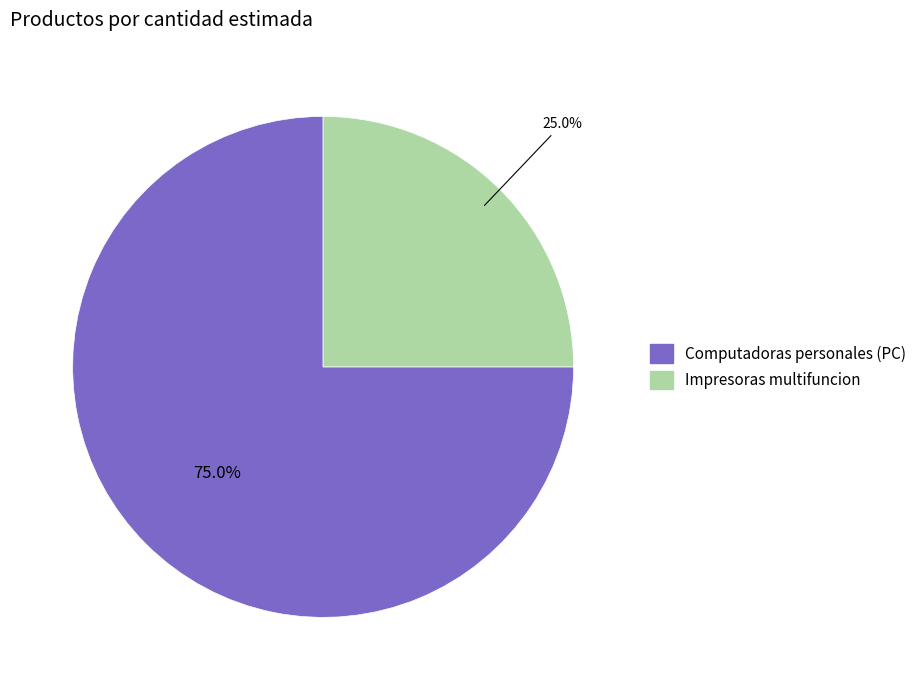

What is the smallest slice in the pie chart?

Impresoras multifuncion